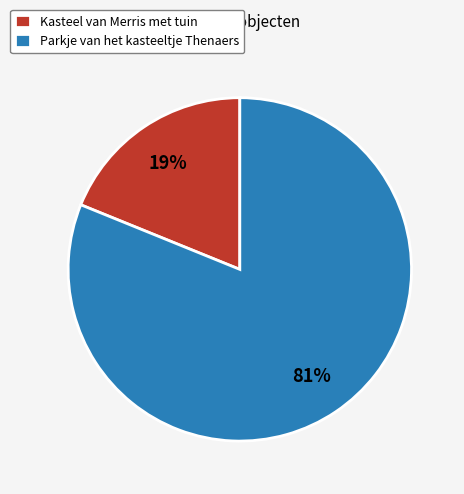

What is the largest slice in the pie chart?

Parkje van het kasteeltje Thenaers